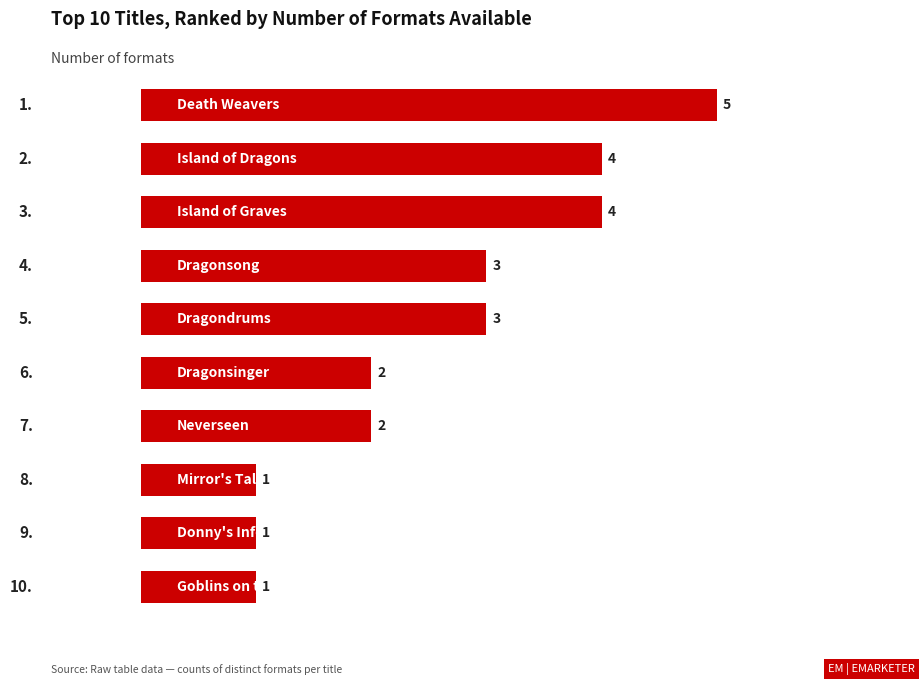

What is the greatest value displayed?

5